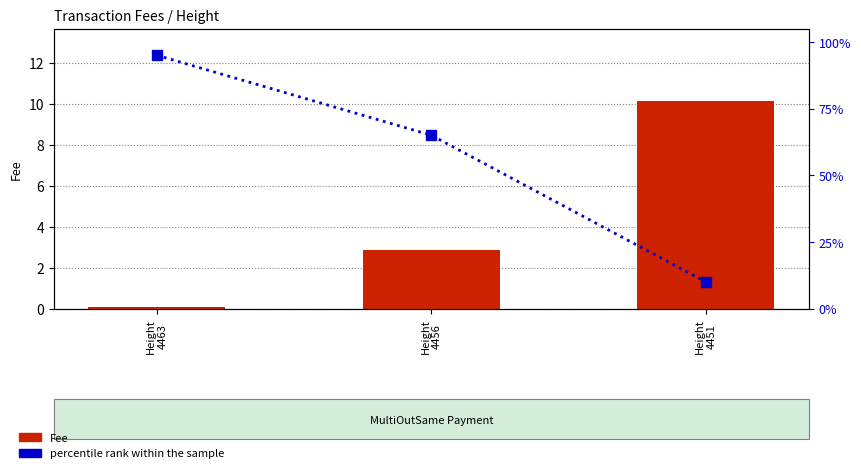

True or false: percentile rank within the sample has a value of 10.0 at Height
4451.

True